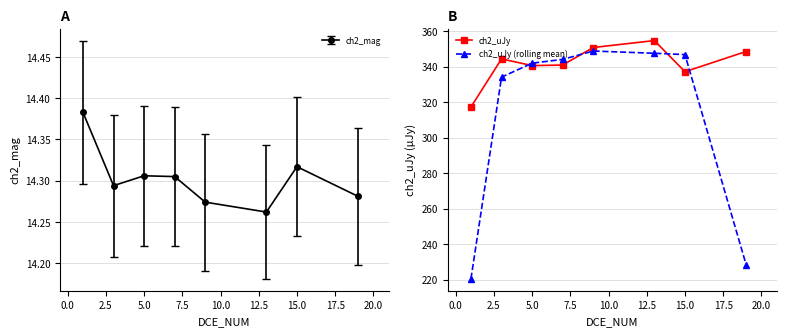

In ch2_uJy, how many points are lower than both neighbors (excluding endpoints)?

2